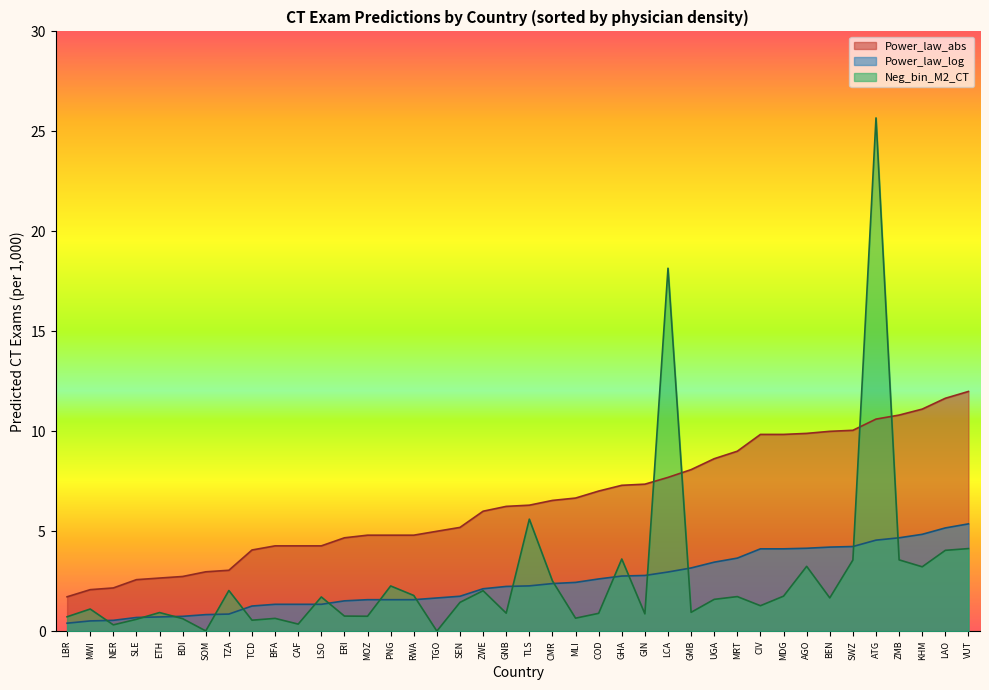

What are all the series names shown in the legend?

Power_law_abs, Power_law_log, Neg_bin_M2_CT